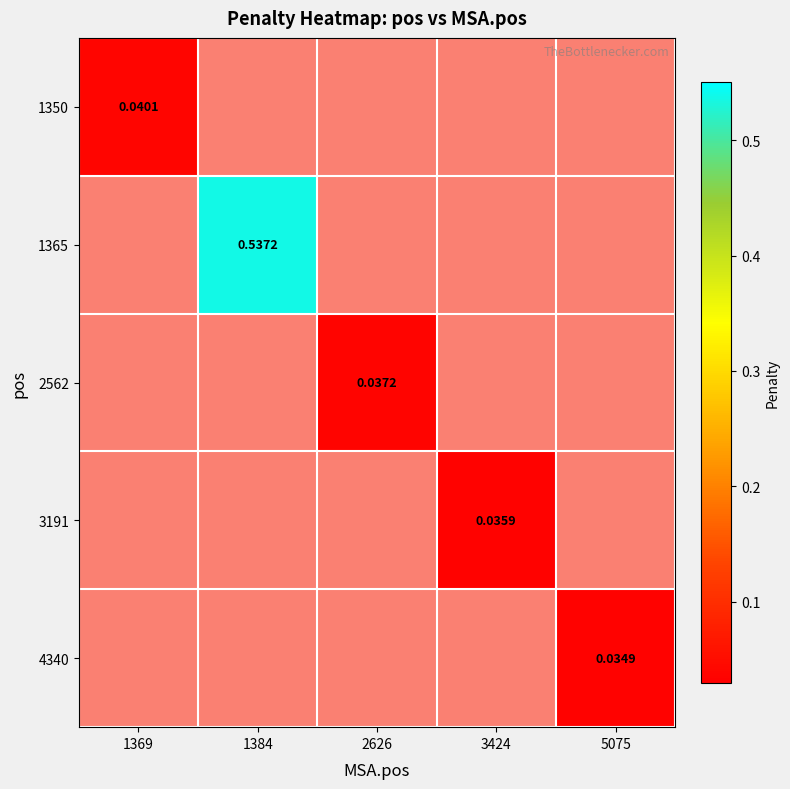

What is the maximum value shown in the chart?

0.5